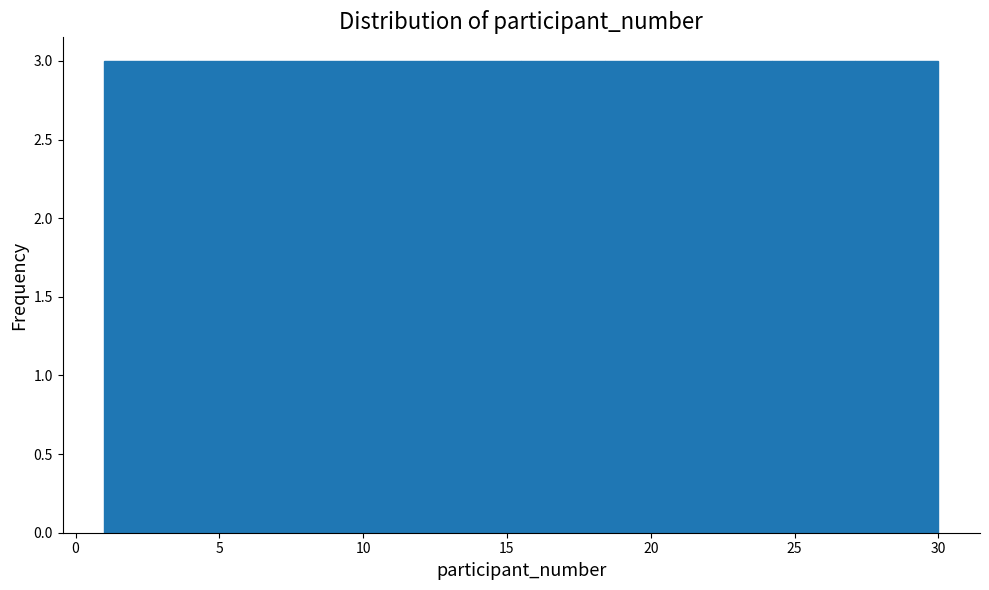

How tall is the bar that spans 3.9 to 6.8 on the x-axis? Neither the bar edges nor the heights are printed on the chart, so give them approximately, as read against the axes.

3